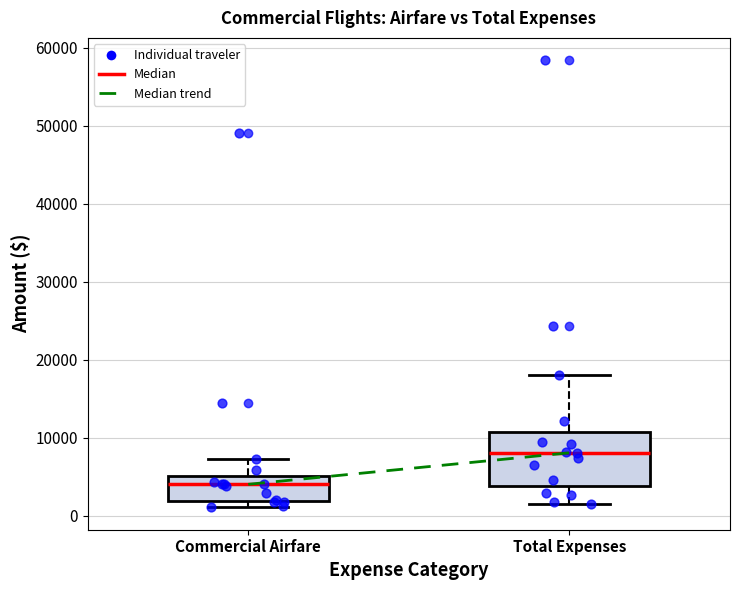

Which box has the lowest median line?

Commercial Airfare